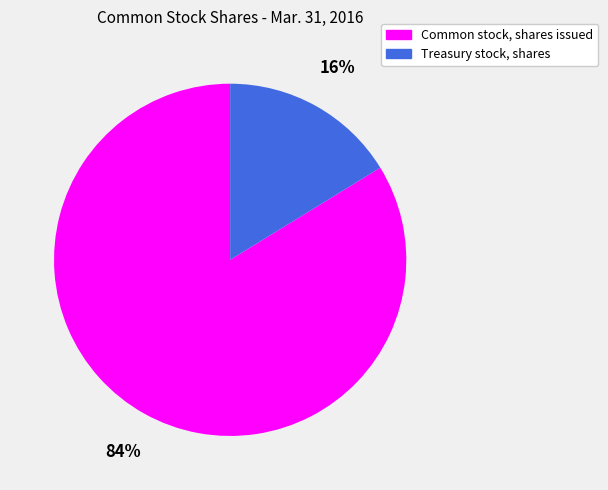

Is it true that Treasury stock, shares is 16% of the pie?

True